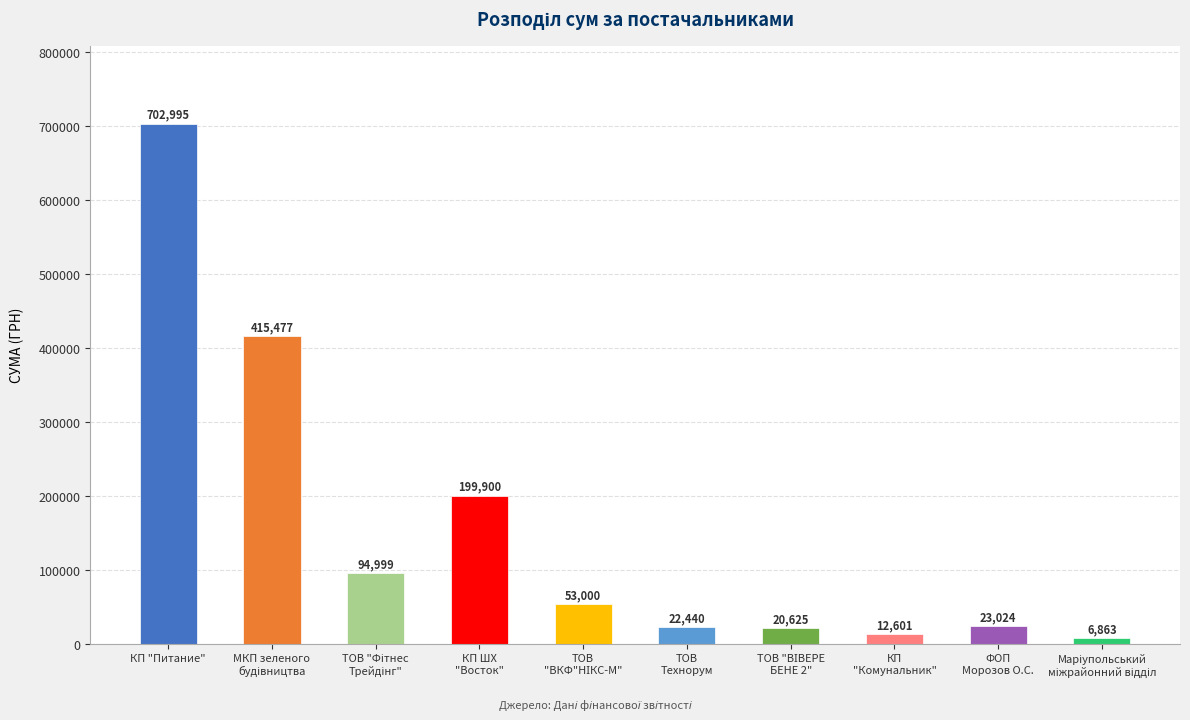

Where does the data first go above 53000?

КП "Питание"